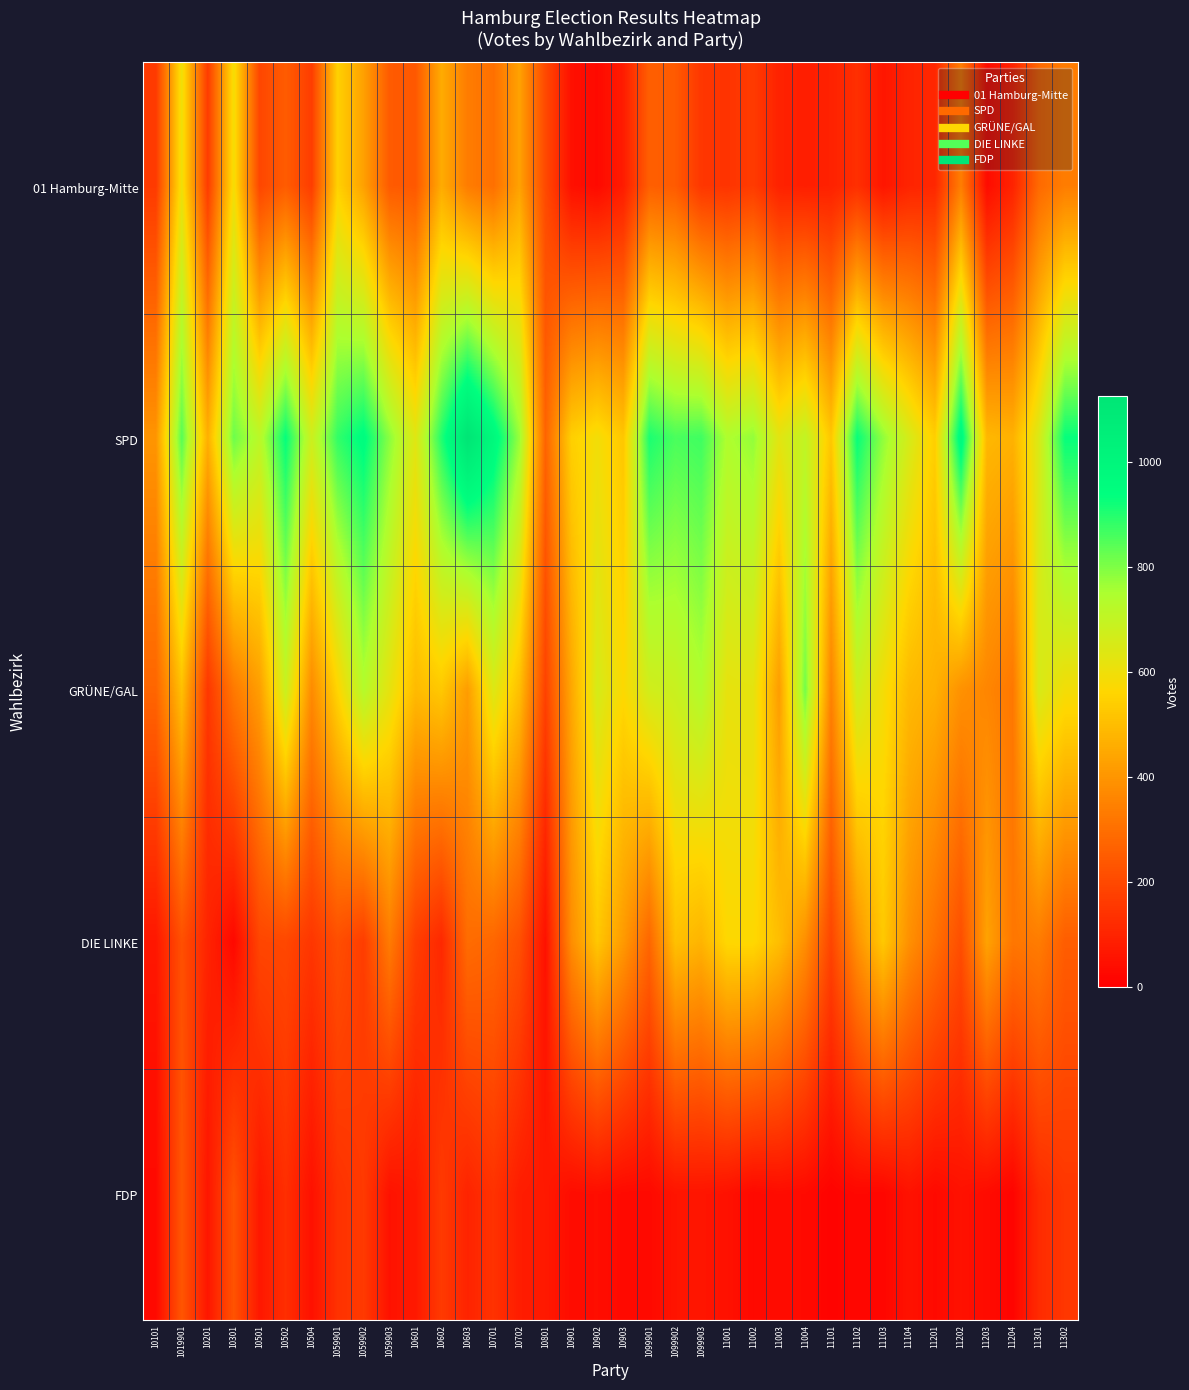

Rank the series by their maximum value, from highest to lowest.

SPD, GRÜNE/GAL, 01 Hamburg-Mitte, DIE LINKE, FDP